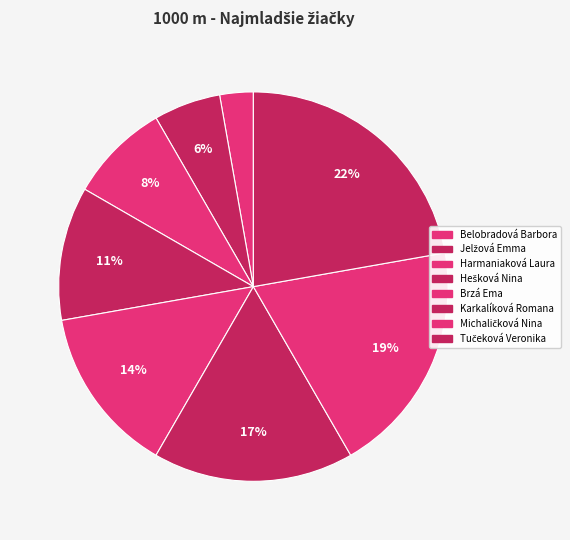

How many slices are in this pie chart?

8